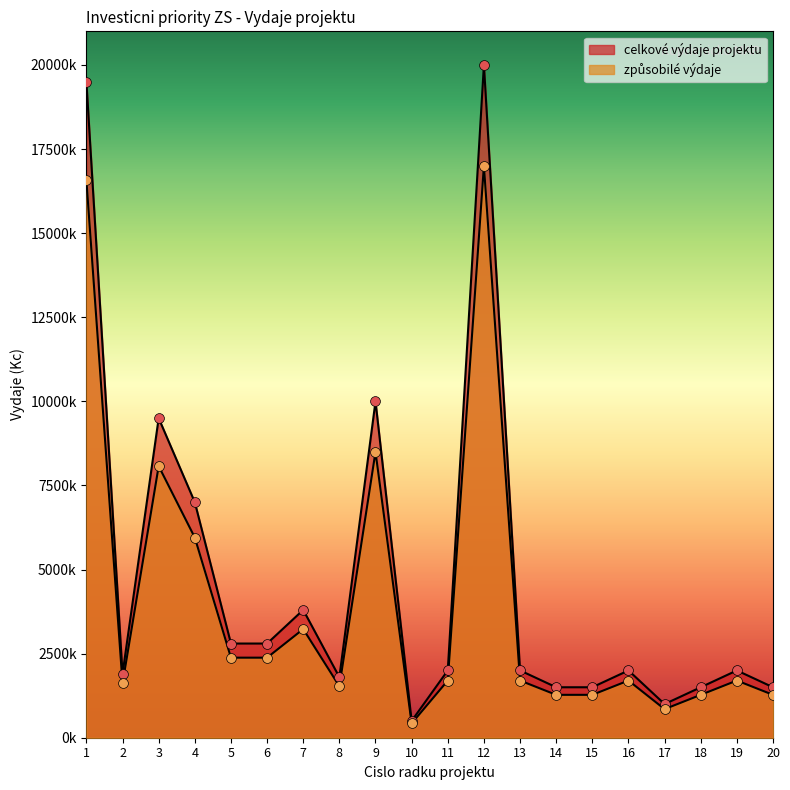

Is the value of celkove_vydaje at 5 greater than the value of zpusobile_vydaje at 6?

Yes